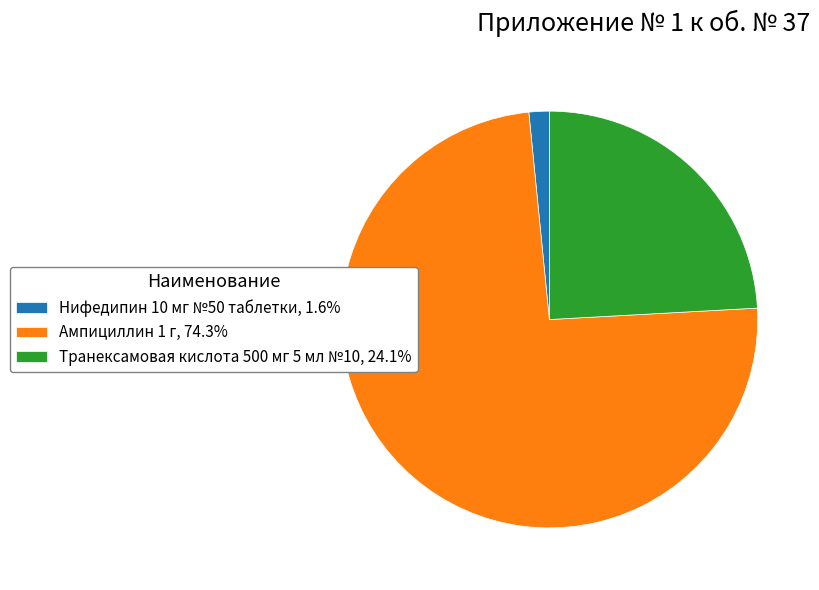

Do Транексамовая кислота 500 мг 5 мл №10, 24.1% and Ампициллин 1 г, 74.3% together represent more than half of the pie?

Yes